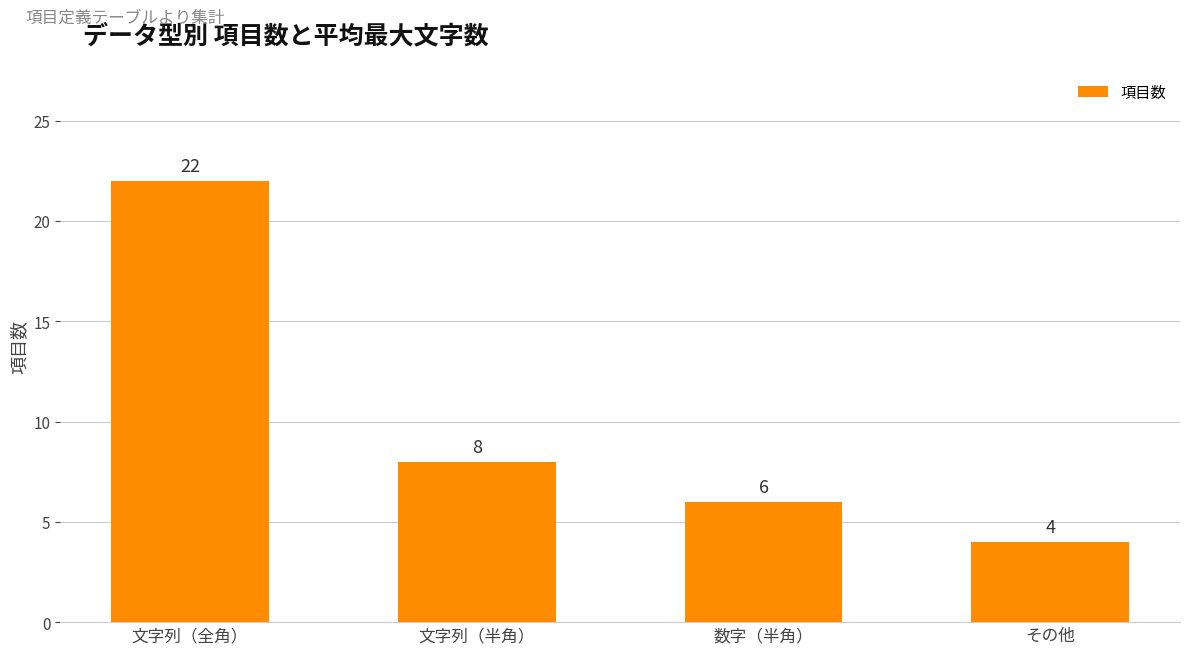

True or false: the data shows 2 at その他.

False